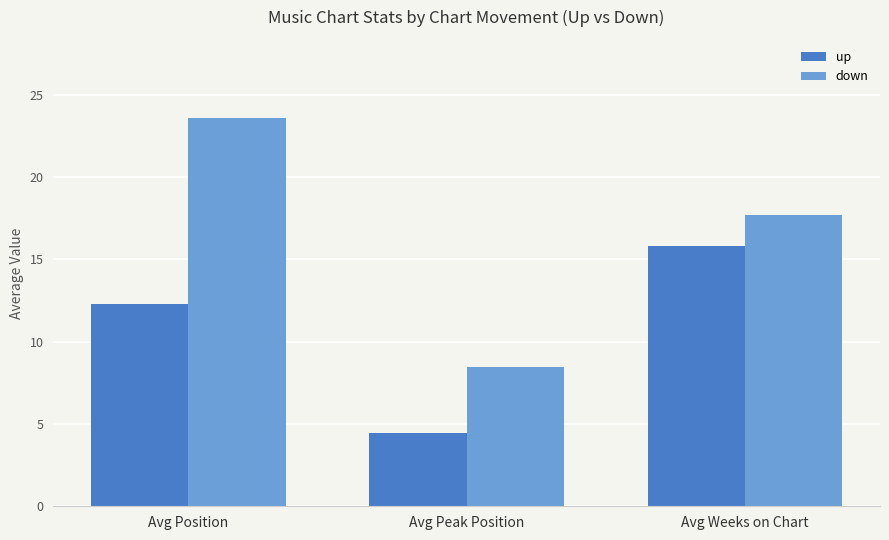

What value does the down series have at Avg Position?

23.6